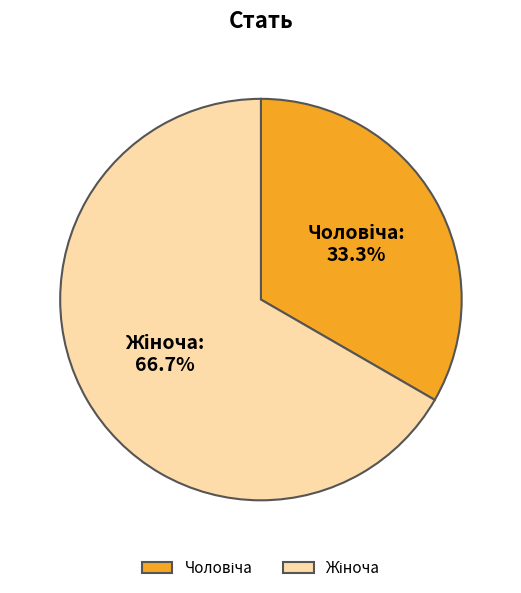

Count the number of slices in the pie.

2